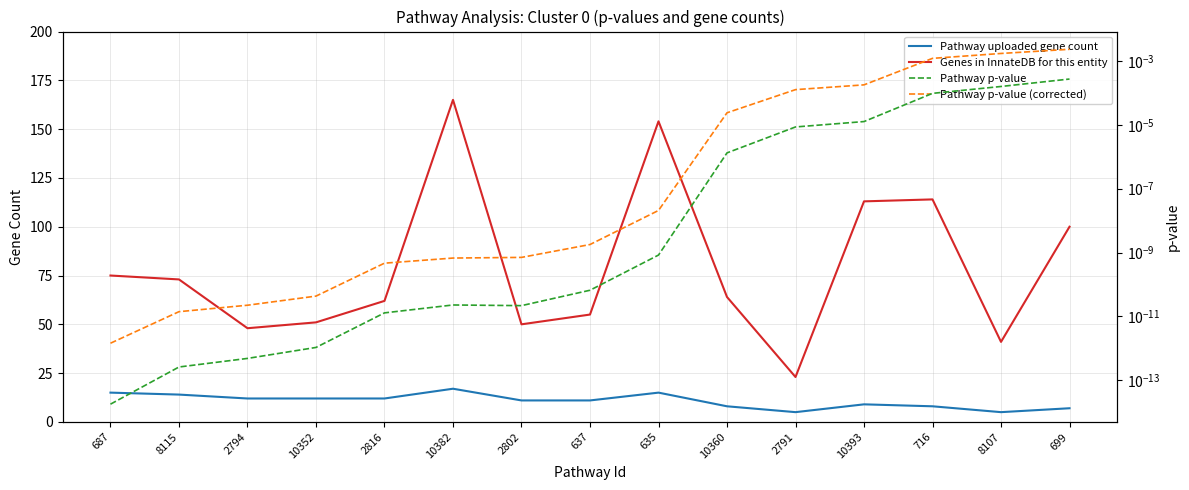

At which category does Pathway uploaded gene count reach its first local peak?

10382